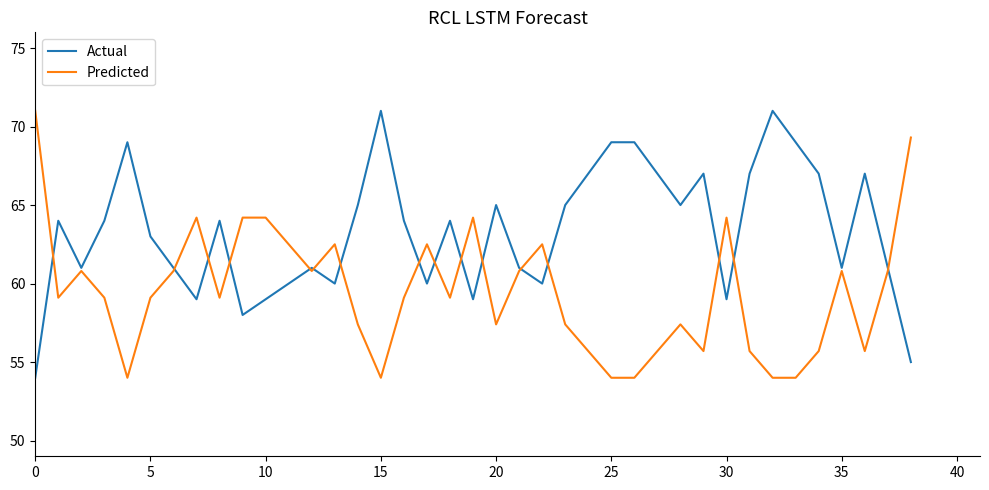

How many lines are shown in the chart?

2